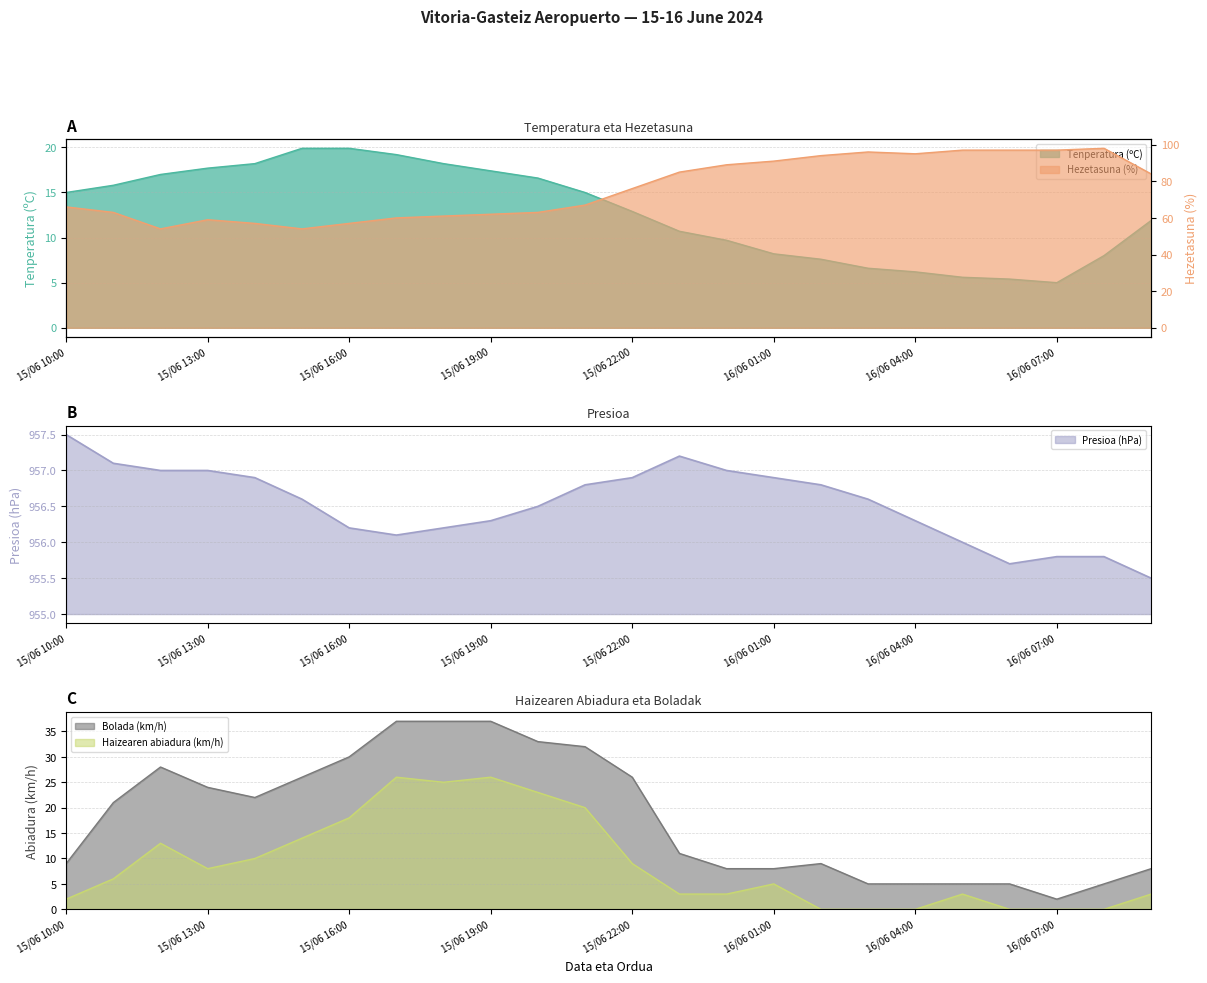

Which has a higher value, 15/06 20:00 or 15/06 14:00?

15/06 14:00